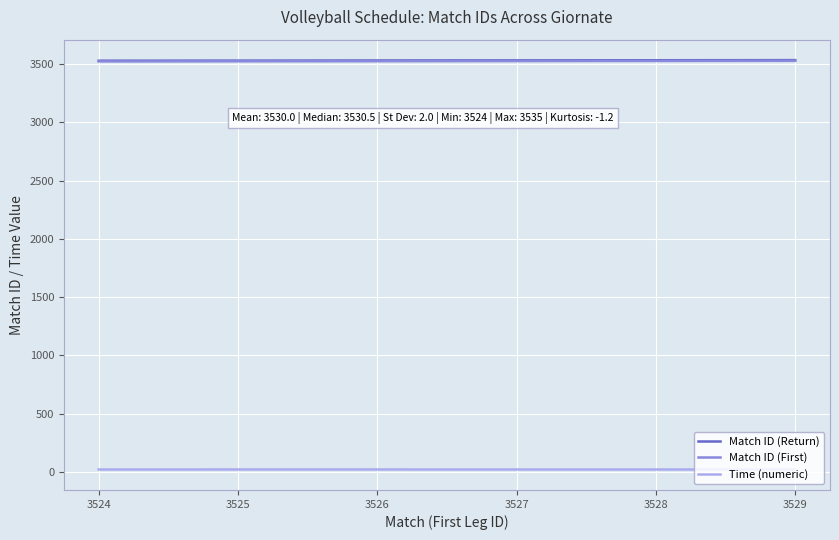

Is the value of Match ID (First) at 3526 greater than the value of Time (numeric) at 3525?

Yes